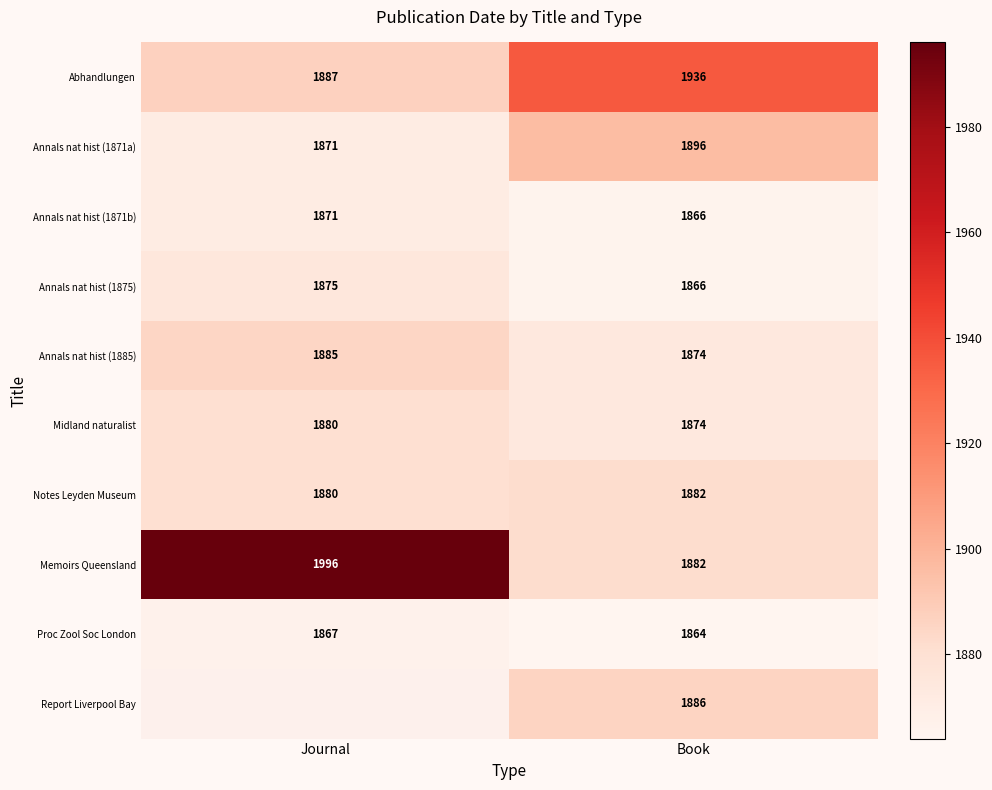

At which label is Annals nat hist (1871b) closest to 1868?

Book